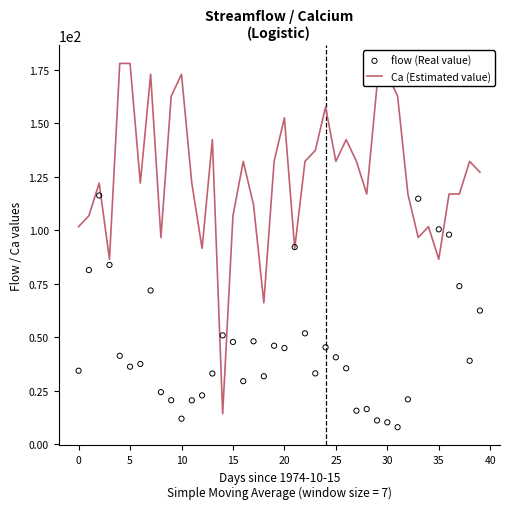

At how many categories does at least one series exceed 78?

38